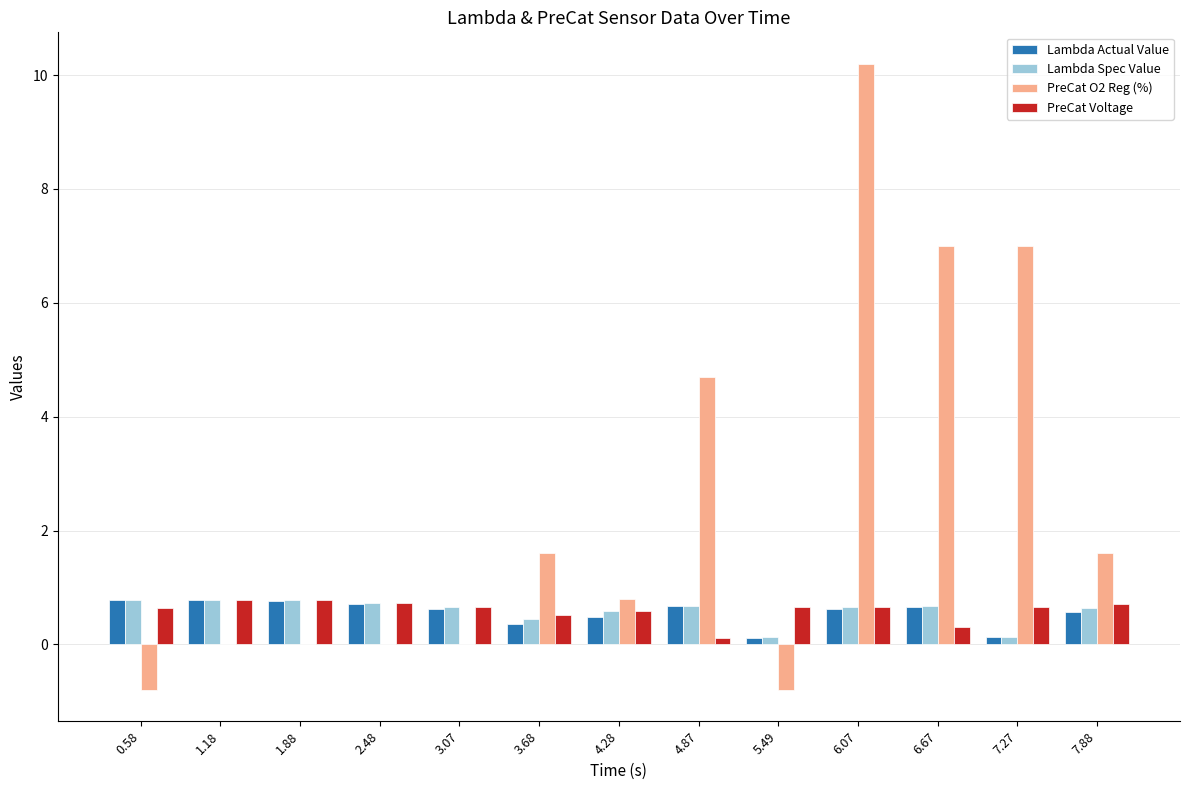

What is the sum of all Lambda Actual Value values?

7.2